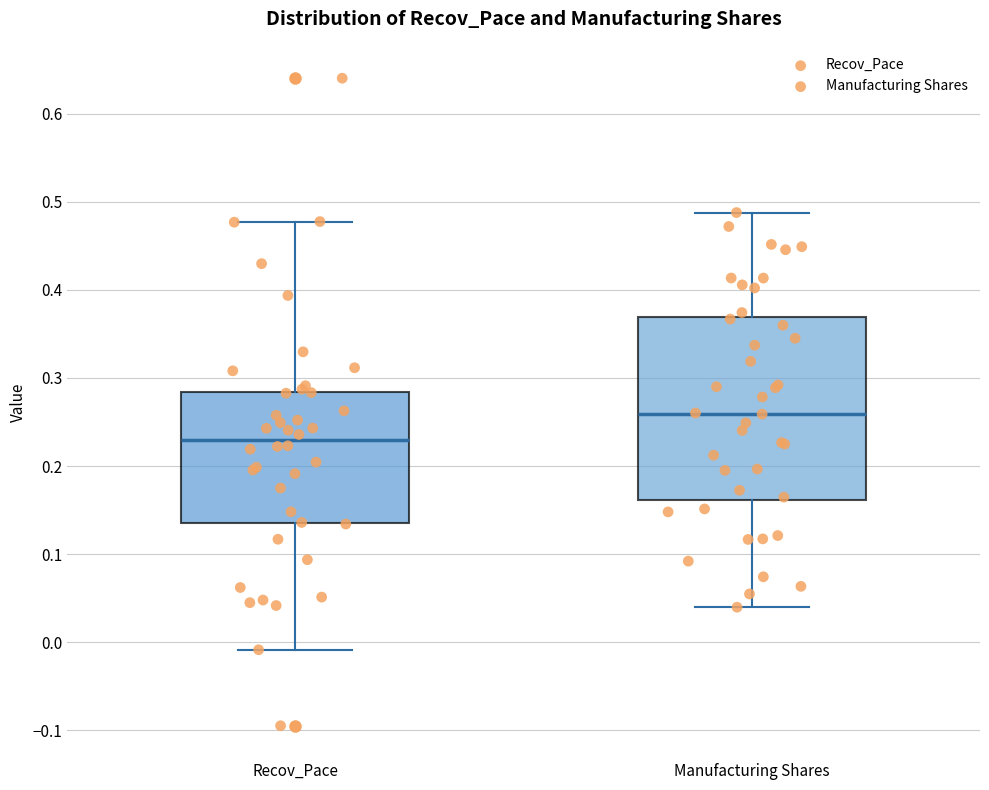

Which box's median line is the lowest?

Recov_Pace